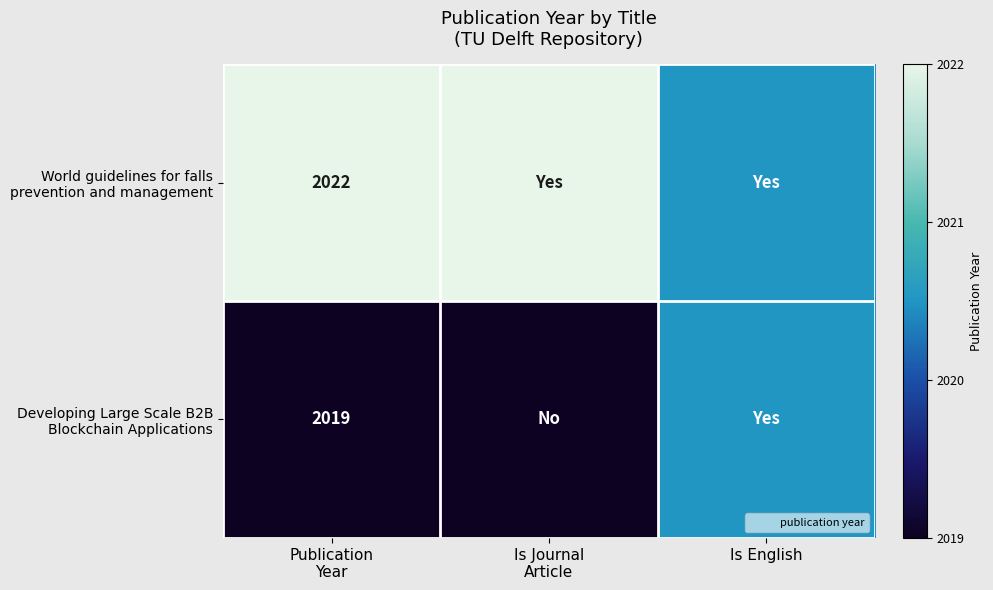

How many categories are shown in the chart?

3